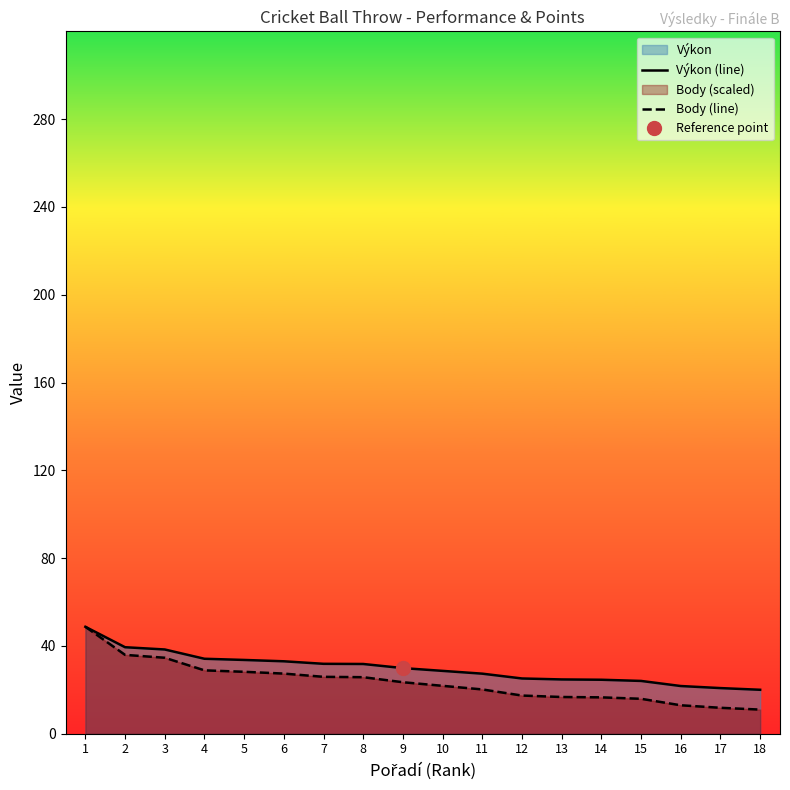

True or false: Výkon (line) and Body (line) intersect in this chart.

False